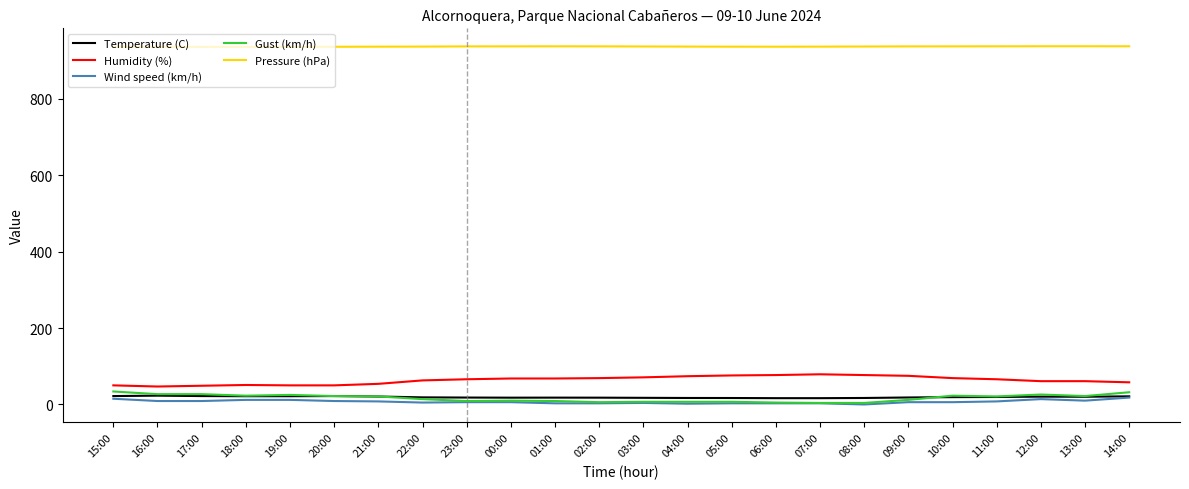

Is it true that Wind speed (km/h) equals 12.0 at 18:00?

True